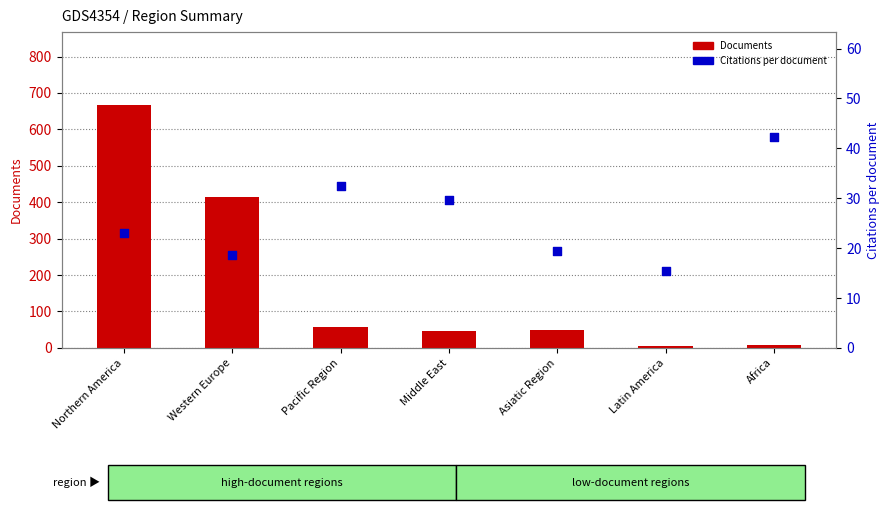

Is the value of Citations per document at Pacific Region greater than the value of Documents at Western Europe?

No